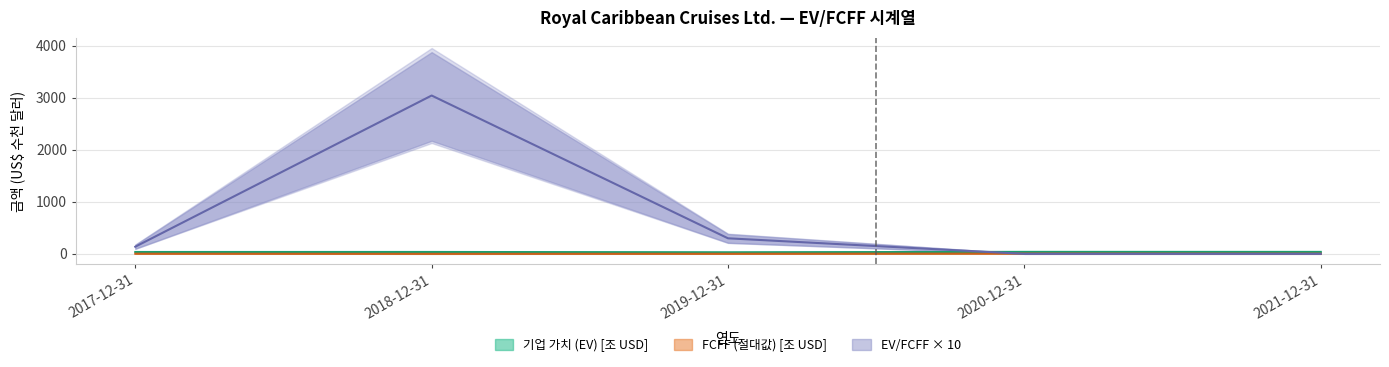

At which category is the sum across all series the highest?

2018-12-31